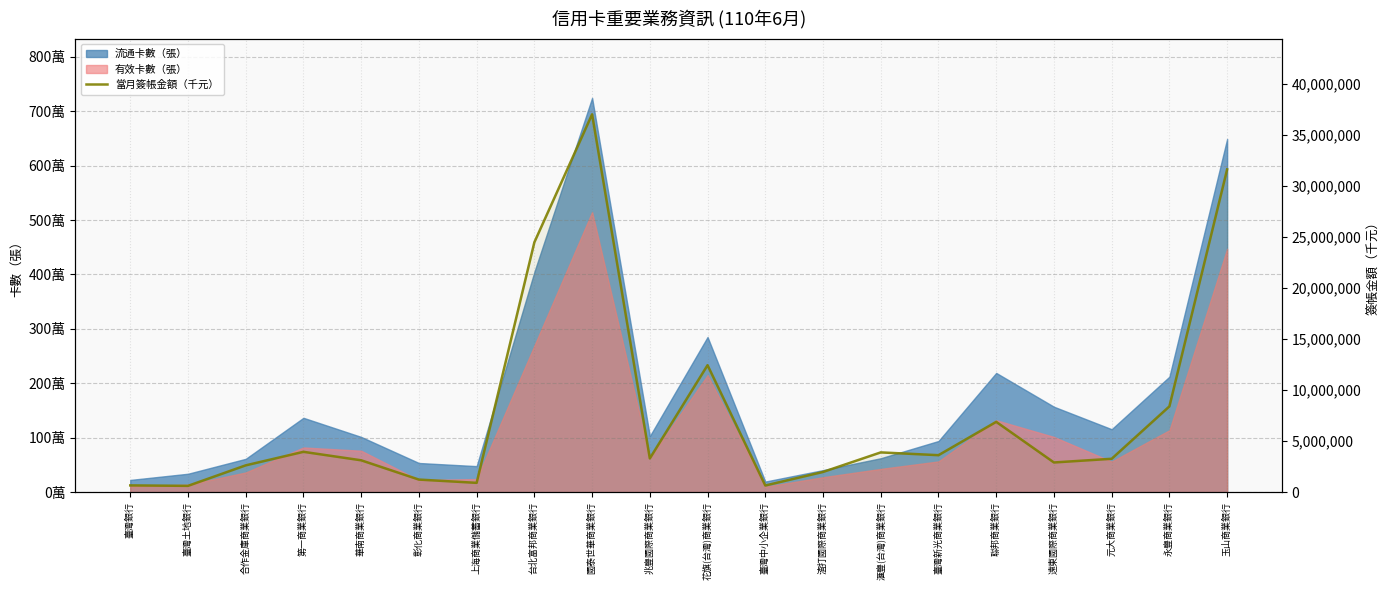

How many values are below 3316325?

10